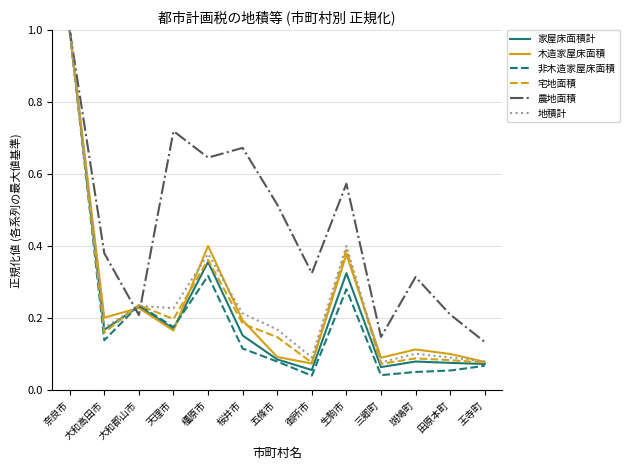

How many series are shown in this chart?

6